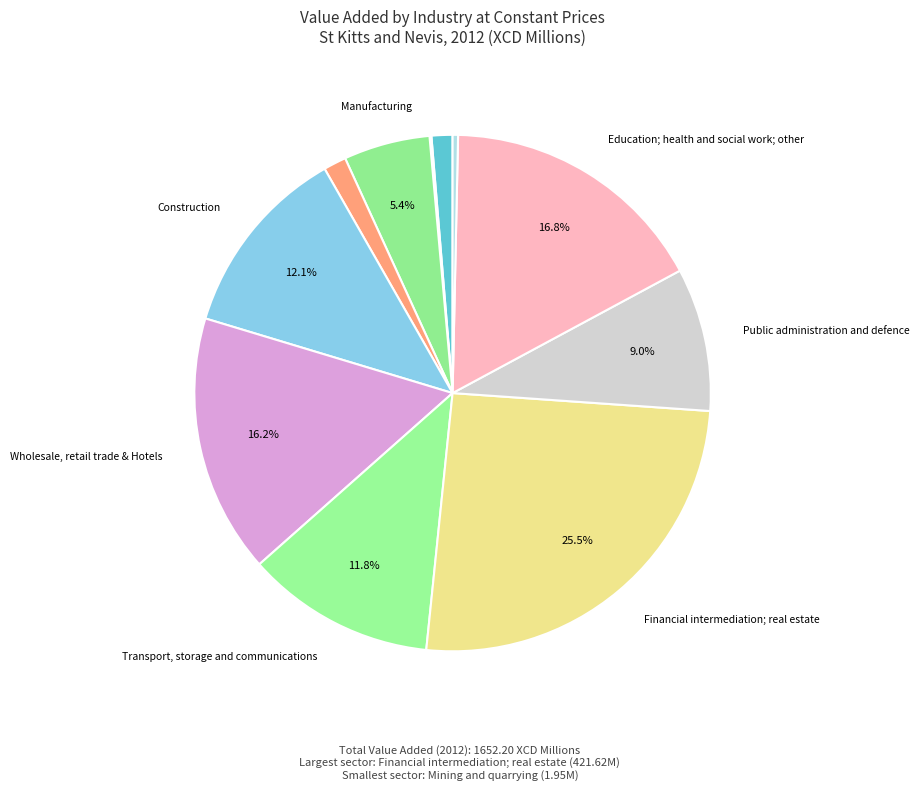

How many slices are in this pie chart?

11